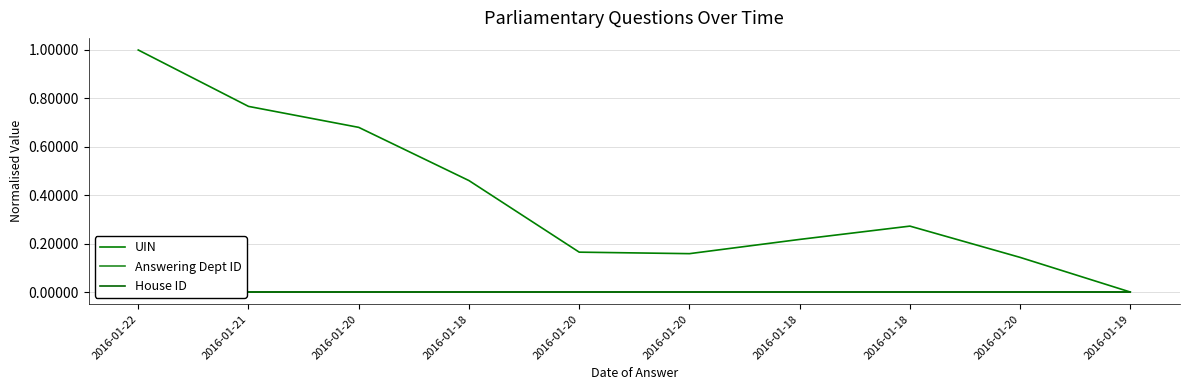

Which series has the largest total across all categories?

UIN